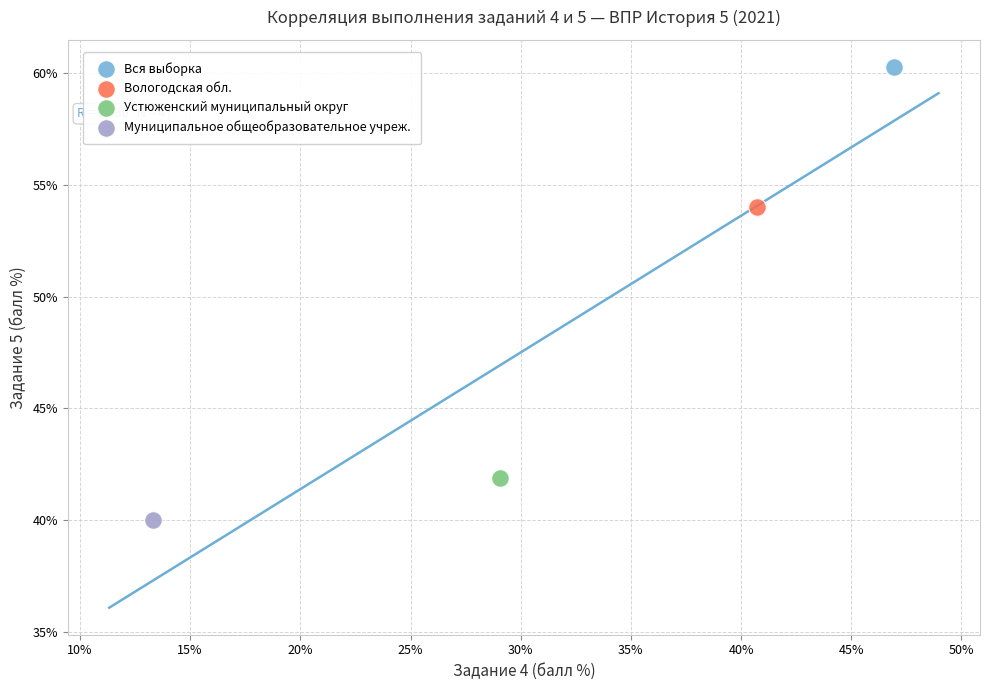

What are all the series names shown in the legend?

Вся выборка, Вологодская обл., Устюженский муниципальный округ, Муниципальное общеобразовательное учреж.